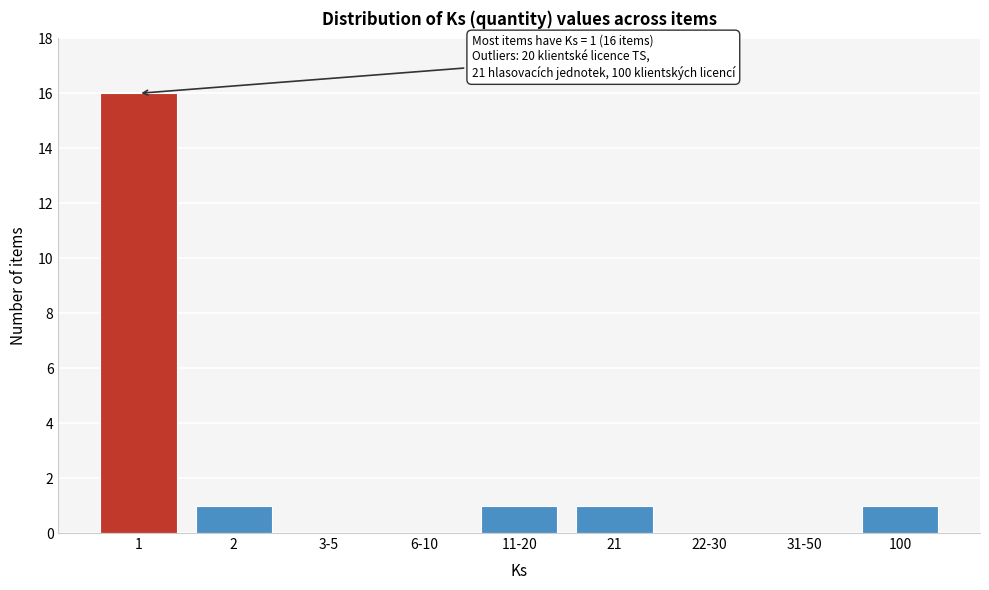

Reading left to right, transcribe all the data shown in this chart.

1=16	2=1	3-5=0	6-10=0	11-20=1	21=1	22-30=0	31-50=0	100=1